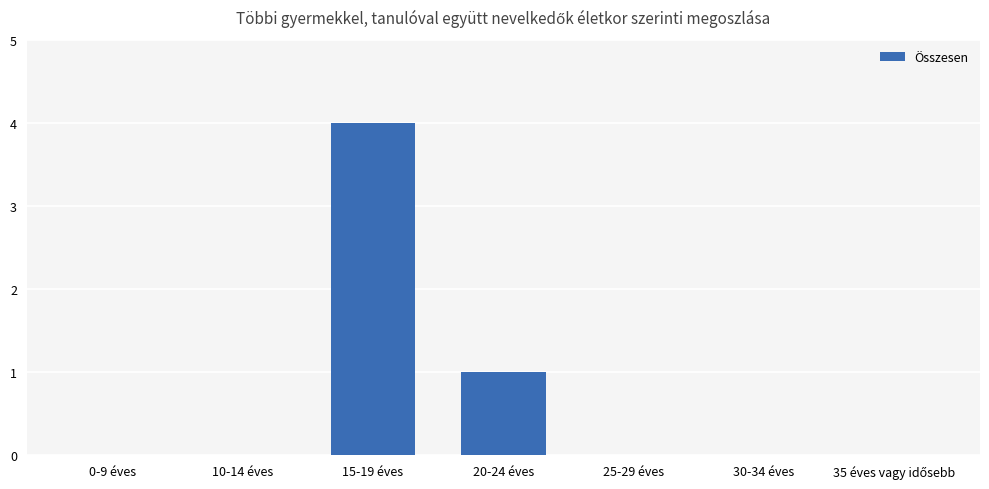

What is the sum of all values?

5